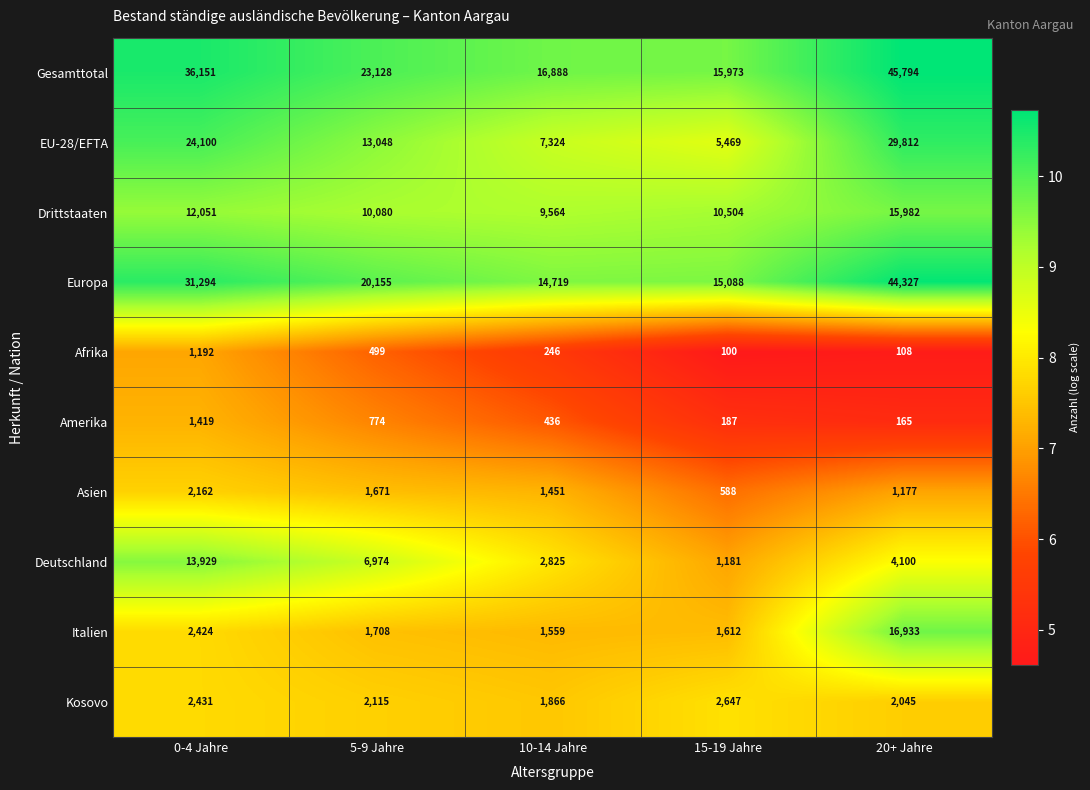

True or false: Europa has a value of 7620 at 5-9 Jahre.

False